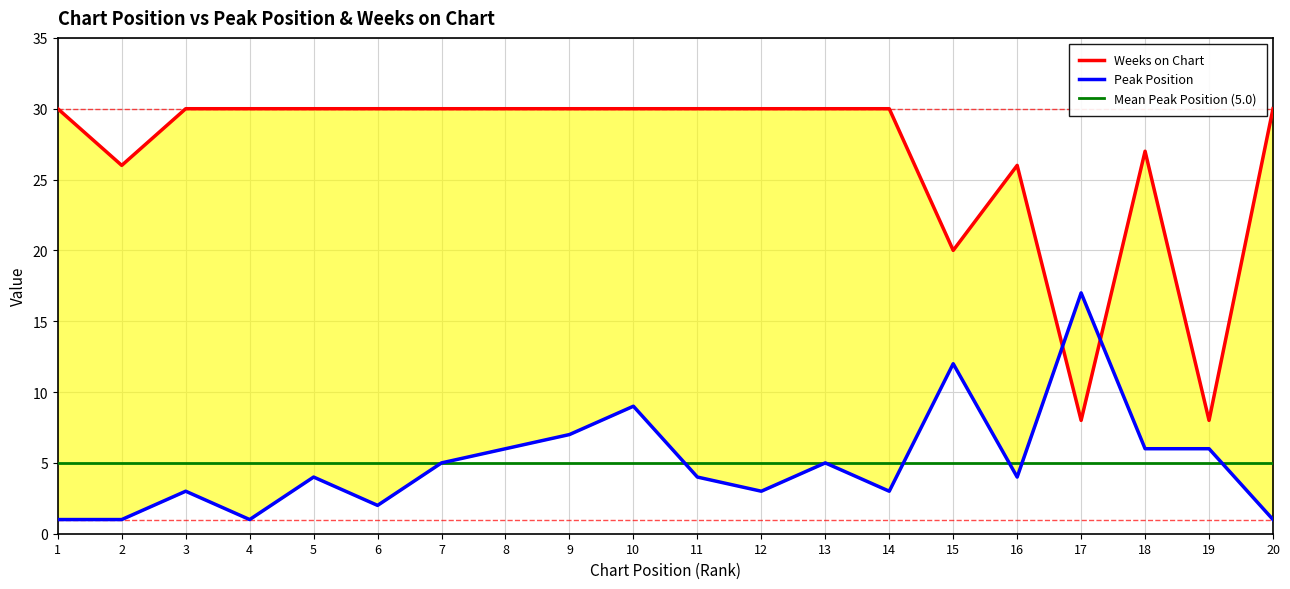

Count the number of data series in this chart.

2